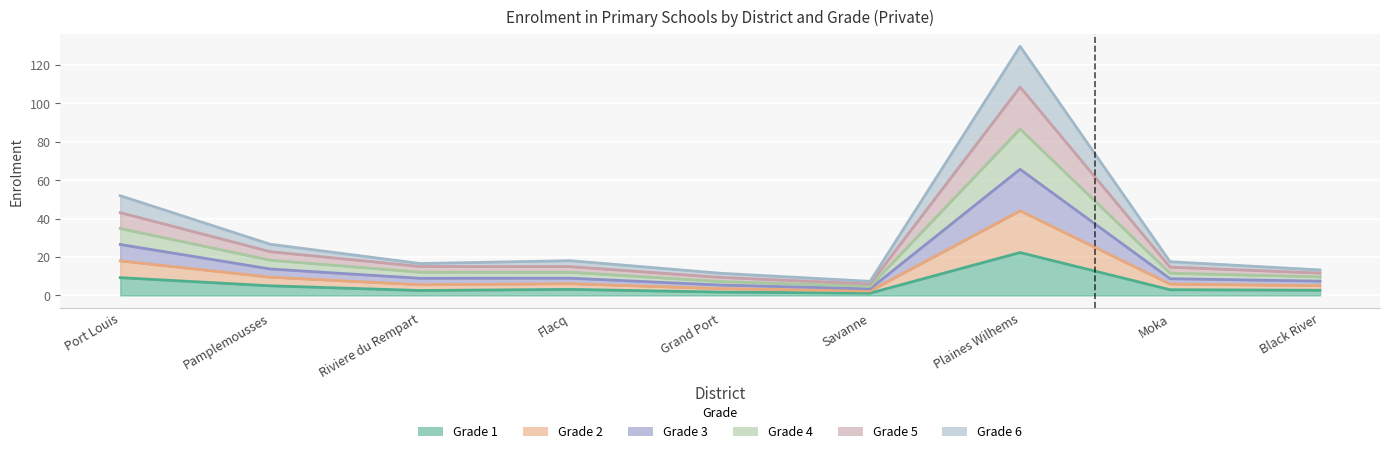

What are all the series names shown in the legend?

Grade 1, Grade 2, Grade 3, Grade 4, Grade 5, Grade 6